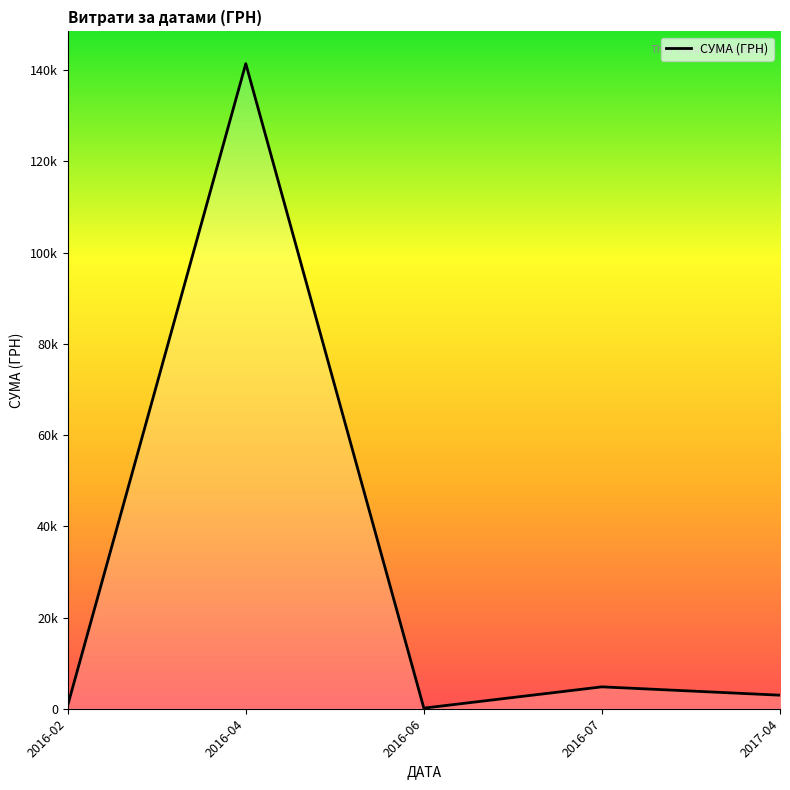

Does the chart have visible grid lines?

No